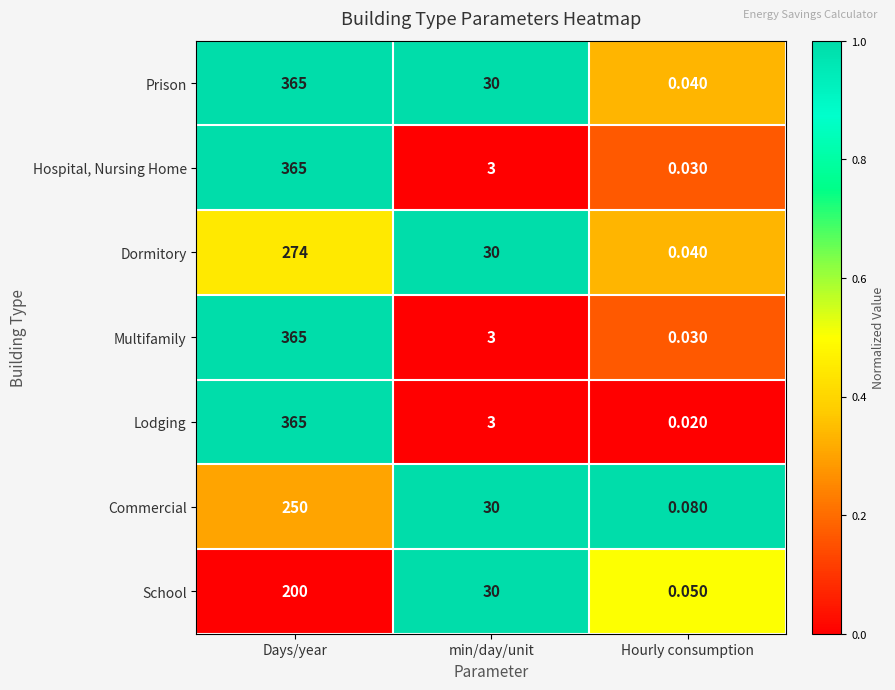

Which label corresponds to the smallest value in the chart?

Hourly consumption